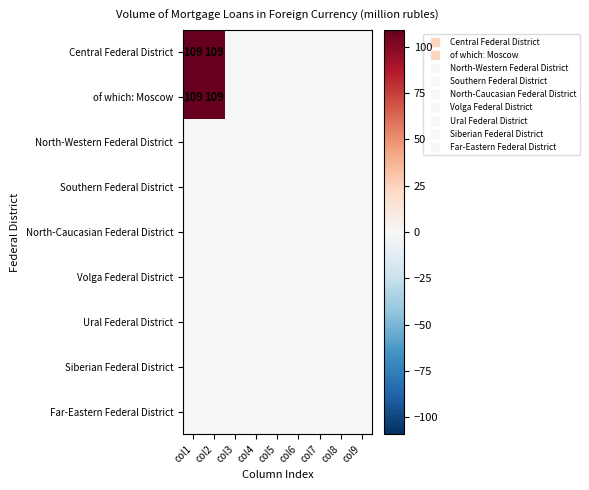

Is the value of of which: Moscow at col6 greater than the value of North-Caucasian Federal District at col7?

No